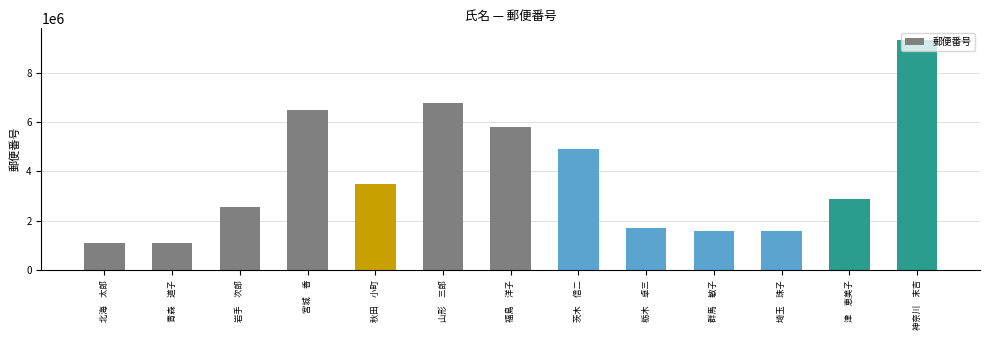

The value at 宮城　香 is 6483178. True or false?

True